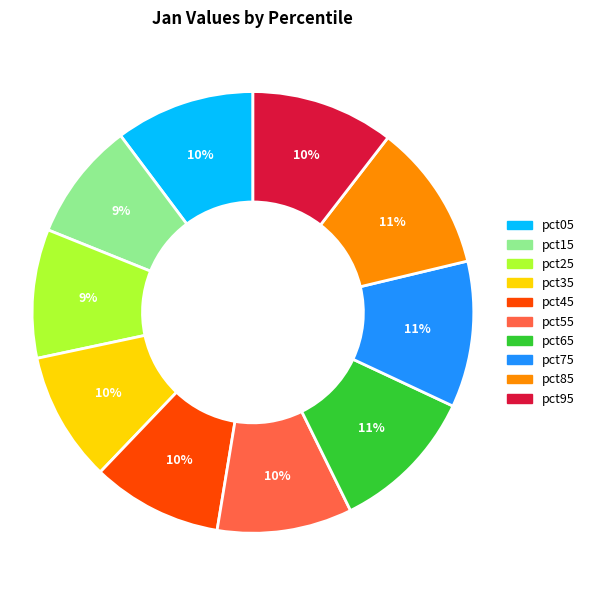

What percentage is the pct45 slice, to the nearest percent?

10%